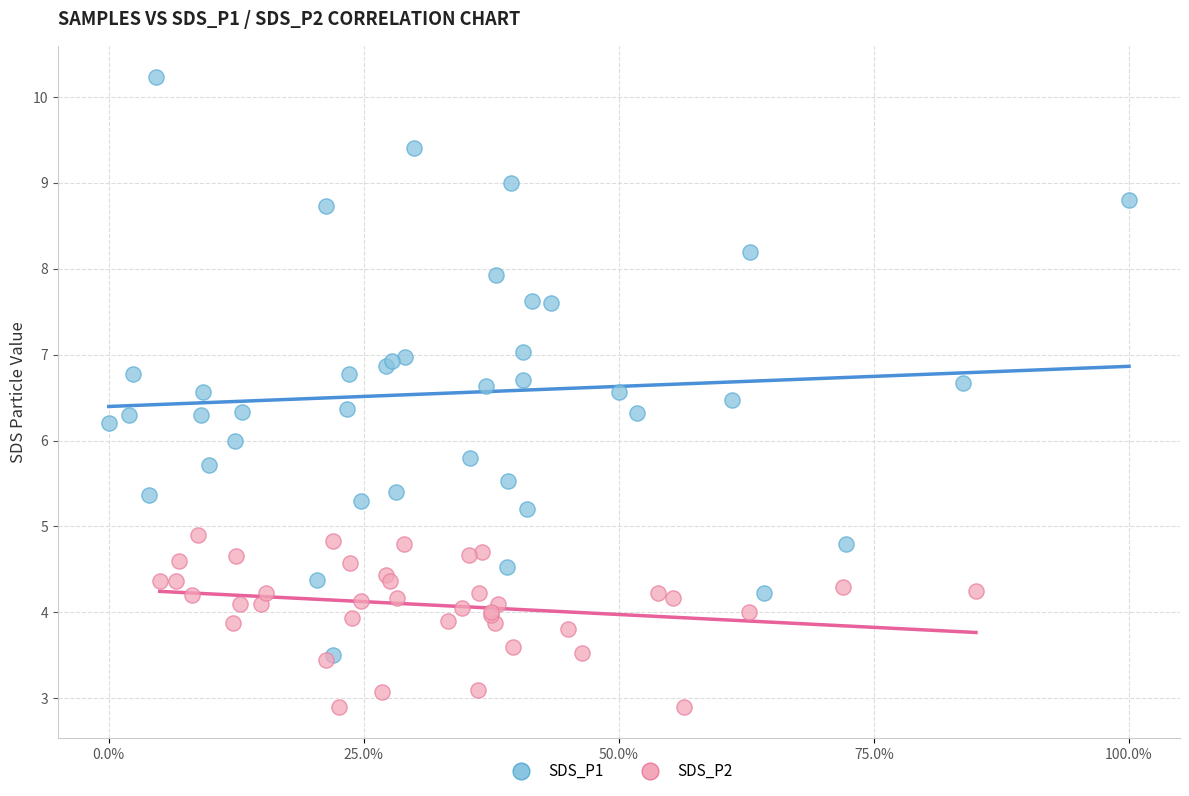

Which series contains the lowest Y value?

SDS_P2